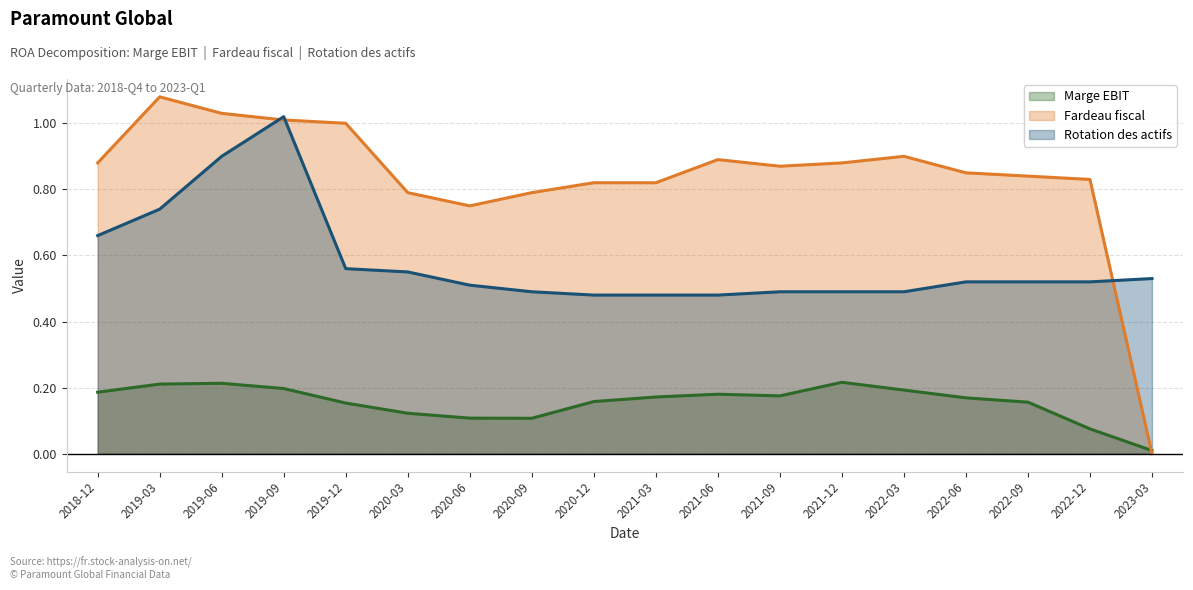

The Fardeau fiscal series shows 1.2 at 2021-03. True or false?

False